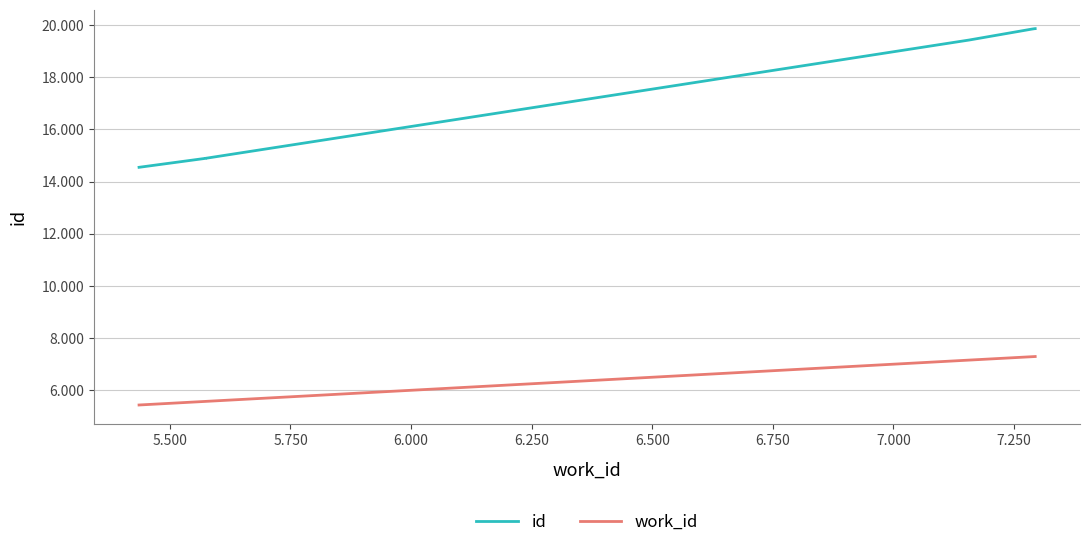

Rank the series by their maximum value, from highest to lowest.

id, work_id